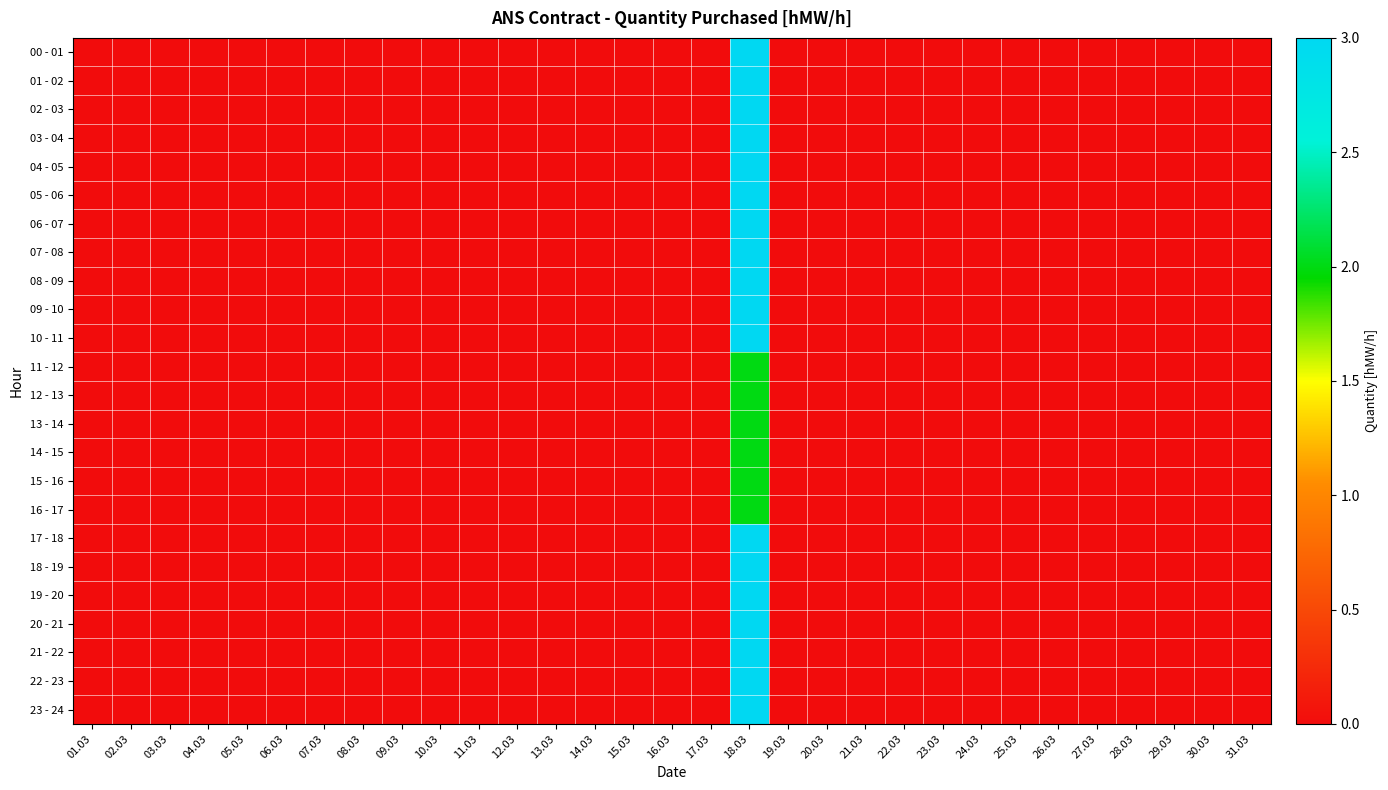

Reading left to right, list all the values displayed in this chart.

00 - 01: 01.03=0	02.03=0	03.03=0	04.03=0	05.03=0	06.03=0	07.03=0	08.03=0	09.03=0	10.03=0	11.03=0	12.03=0	13.03=0	14.03=0	15.03=0	16.03=0	17.03=0	18.03=3	19.03=0	20.03=0	21.03=0	22.03=0	23.03=0	24.03=0	25.03=0	26.03=0	27.03=0	28.03=0	29.03=0	30.03=0	31.03=0
01 - 02: 01.03=0	02.03=0	03.03=0	04.03=0	05.03=0	06.03=0	07.03=0	08.03=0	09.03=0	10.03=0	11.03=0	12.03=0	13.03=0	14.03=0	15.03=0	16.03=0	17.03=0	18.03=3	19.03=0	20.03=0	21.03=0	22.03=0	23.03=0	24.03=0	25.03=0	26.03=0	27.03=0	28.03=0	29.03=0	30.03=0	31.03=0
02 - 03: 01.03=0	02.03=0	03.03=0	04.03=0	05.03=0	06.03=0	07.03=0	08.03=0	09.03=0	10.03=0	11.03=0	12.03=0	13.03=0	14.03=0	15.03=0	16.03=0	17.03=0	18.03=3	19.03=0	20.03=0	21.03=0	22.03=0	23.03=0	24.03=0	25.03=0	26.03=0	27.03=0	28.03=0	29.03=0	30.03=0	31.03=0
03 - 04: 01.03=0	02.03=0	03.03=0	04.03=0	05.03=0	06.03=0	07.03=0	08.03=0	09.03=0	10.03=0	11.03=0	12.03=0	13.03=0	14.03=0	15.03=0	16.03=0	17.03=0	18.03=3	19.03=0	20.03=0	21.03=0	22.03=0	23.03=0	24.03=0	25.03=0	26.03=0	27.03=0	28.03=0	29.03=0	30.03=0	31.03=0
04 - 05: 01.03=0	02.03=0	03.03=0	04.03=0	05.03=0	06.03=0	07.03=0	08.03=0	09.03=0	10.03=0	11.03=0	12.03=0	13.03=0	14.03=0	15.03=0	16.03=0	17.03=0	18.03=3	19.03=0	20.03=0	21.03=0	22.03=0	23.03=0	24.03=0	25.03=0	26.03=0	27.03=0	28.03=0	29.03=0	30.03=0	31.03=0
05 - 06: 01.03=0	02.03=0	03.03=0	04.03=0	05.03=0	06.03=0	07.03=0	08.03=0	09.03=0	10.03=0	11.03=0	12.03=0	13.03=0	14.03=0	15.03=0	16.03=0	17.03=0	18.03=3	19.03=0	20.03=0	21.03=0	22.03=0	23.03=0	24.03=0	25.03=0	26.03=0	27.03=0	28.03=0	29.03=0	30.03=0	31.03=0
06 - 07: 01.03=0	02.03=0	03.03=0	04.03=0	05.03=0	06.03=0	07.03=0	08.03=0	09.03=0	10.03=0	11.03=0	12.03=0	13.03=0	14.03=0	15.03=0	16.03=0	17.03=0	18.03=3	19.03=0	20.03=0	21.03=0	22.03=0	23.03=0	24.03=0	25.03=0	26.03=0	27.03=0	28.03=0	29.03=0	30.03=0	31.03=0
07 - 08: 01.03=0	02.03=0	03.03=0	04.03=0	05.03=0	06.03=0	07.03=0	08.03=0	09.03=0	10.03=0	11.03=0	12.03=0	13.03=0	14.03=0	15.03=0	16.03=0	17.03=0	18.03=3	19.03=0	20.03=0	21.03=0	22.03=0	23.03=0	24.03=0	25.03=0	26.03=0	27.03=0	28.03=0	29.03=0	30.03=0	31.03=0
08 - 09: 01.03=0	02.03=0	03.03=0	04.03=0	05.03=0	06.03=0	07.03=0	08.03=0	09.03=0	10.03=0	11.03=0	12.03=0	13.03=0	14.03=0	15.03=0	16.03=0	17.03=0	18.03=3	19.03=0	20.03=0	21.03=0	22.03=0	23.03=0	24.03=0	25.03=0	26.03=0	27.03=0	28.03=0	29.03=0	30.03=0	31.03=0
09 - 10: 01.03=0	02.03=0	03.03=0	04.03=0	05.03=0	06.03=0	07.03=0	08.03=0	09.03=0	10.03=0	11.03=0	12.03=0	13.03=0	14.03=0	15.03=0	16.03=0	17.03=0	18.03=3	19.03=0	20.03=0	21.03=0	22.03=0	23.03=0	24.03=0	25.03=0	26.03=0	27.03=0	28.03=0	29.03=0	30.03=0	31.03=0
10 - 11: 01.03=0	02.03=0	03.03=0	04.03=0	05.03=0	06.03=0	07.03=0	08.03=0	09.03=0	10.03=0	11.03=0	12.03=0	13.03=0	14.03=0	15.03=0	16.03=0	17.03=0	18.03=3	19.03=0	20.03=0	21.03=0	22.03=0	23.03=0	24.03=0	25.03=0	26.03=0	27.03=0	28.03=0	29.03=0	30.03=0	31.03=0
11 - 12: 01.03=0	02.03=0	03.03=0	04.03=0	05.03=0	06.03=0	07.03=0	08.03=0	09.03=0	10.03=0	11.03=0	12.03=0	13.03=0	14.03=0	15.03=0	16.03=0	17.03=0	18.03=2	19.03=0	20.03=0	21.03=0	22.03=0	23.03=0	24.03=0	25.03=0	26.03=0	27.03=0	28.03=0	29.03=0	30.03=0	31.03=0
12 - 13: 01.03=0	02.03=0	03.03=0	04.03=0	05.03=0	06.03=0	07.03=0	08.03=0	09.03=0	10.03=0	11.03=0	12.03=0	13.03=0	14.03=0	15.03=0	16.03=0	17.03=0	18.03=2	19.03=0	20.03=0	21.03=0	22.03=0	23.03=0	24.03=0	25.03=0	26.03=0	27.03=0	28.03=0	29.03=0	30.03=0	31.03=0
13 - 14: 01.03=0	02.03=0	03.03=0	04.03=0	05.03=0	06.03=0	07.03=0	08.03=0	09.03=0	10.03=0	11.03=0	12.03=0	13.03=0	14.03=0	15.03=0	16.03=0	17.03=0	18.03=2	19.03=0	20.03=0	21.03=0	22.03=0	23.03=0	24.03=0	25.03=0	26.03=0	27.03=0	28.03=0	29.03=0	30.03=0	31.03=0
14 - 15: 01.03=0	02.03=0	03.03=0	04.03=0	05.03=0	06.03=0	07.03=0	08.03=0	09.03=0	10.03=0	11.03=0	12.03=0	13.03=0	14.03=0	15.03=0	16.03=0	17.03=0	18.03=2	19.03=0	20.03=0	21.03=0	22.03=0	23.03=0	24.03=0	25.03=0	26.03=0	27.03=0	28.03=0	29.03=0	30.03=0	31.03=0
15 - 16: 01.03=0	02.03=0	03.03=0	04.03=0	05.03=0	06.03=0	07.03=0	08.03=0	09.03=0	10.03=0	11.03=0	12.03=0	13.03=0	14.03=0	15.03=0	16.03=0	17.03=0	18.03=2	19.03=0	20.03=0	21.03=0	22.03=0	23.03=0	24.03=0	25.03=0	26.03=0	27.03=0	28.03=0	29.03=0	30.03=0	31.03=0
16 - 17: 01.03=0	02.03=0	03.03=0	04.03=0	05.03=0	06.03=0	07.03=0	08.03=0	09.03=0	10.03=0	11.03=0	12.03=0	13.03=0	14.03=0	15.03=0	16.03=0	17.03=0	18.03=2	19.03=0	20.03=0	21.03=0	22.03=0	23.03=0	24.03=0	25.03=0	26.03=0	27.03=0	28.03=0	29.03=0	30.03=0	31.03=0
17 - 18: 01.03=0	02.03=0	03.03=0	04.03=0	05.03=0	06.03=0	07.03=0	08.03=0	09.03=0	10.03=0	11.03=0	12.03=0	13.03=0	14.03=0	15.03=0	16.03=0	17.03=0	18.03=3	19.03=0	20.03=0	21.03=0	22.03=0	23.03=0	24.03=0	25.03=0	26.03=0	27.03=0	28.03=0	29.03=0	30.03=0	31.03=0
18 - 19: 01.03=0	02.03=0	03.03=0	04.03=0	05.03=0	06.03=0	07.03=0	08.03=0	09.03=0	10.03=0	11.03=0	12.03=0	13.03=0	14.03=0	15.03=0	16.03=0	17.03=0	18.03=3	19.03=0	20.03=0	21.03=0	22.03=0	23.03=0	24.03=0	25.03=0	26.03=0	27.03=0	28.03=0	29.03=0	30.03=0	31.03=0
19 - 20: 01.03=0	02.03=0	03.03=0	04.03=0	05.03=0	06.03=0	07.03=0	08.03=0	09.03=0	10.03=0	11.03=0	12.03=0	13.03=0	14.03=0	15.03=0	16.03=0	17.03=0	18.03=3	19.03=0	20.03=0	21.03=0	22.03=0	23.03=0	24.03=0	25.03=0	26.03=0	27.03=0	28.03=0	29.03=0	30.03=0	31.03=0
20 - 21: 01.03=0	02.03=0	03.03=0	04.03=0	05.03=0	06.03=0	07.03=0	08.03=0	09.03=0	10.03=0	11.03=0	12.03=0	13.03=0	14.03=0	15.03=0	16.03=0	17.03=0	18.03=3	19.03=0	20.03=0	21.03=0	22.03=0	23.03=0	24.03=0	25.03=0	26.03=0	27.03=0	28.03=0	29.03=0	30.03=0	31.03=0
21 - 22: 01.03=0	02.03=0	03.03=0	04.03=0	05.03=0	06.03=0	07.03=0	08.03=0	09.03=0	10.03=0	11.03=0	12.03=0	13.03=0	14.03=0	15.03=0	16.03=0	17.03=0	18.03=3	19.03=0	20.03=0	21.03=0	22.03=0	23.03=0	24.03=0	25.03=0	26.03=0	27.03=0	28.03=0	29.03=0	30.03=0	31.03=0
22 - 23: 01.03=0	02.03=0	03.03=0	04.03=0	05.03=0	06.03=0	07.03=0	08.03=0	09.03=0	10.03=0	11.03=0	12.03=0	13.03=0	14.03=0	15.03=0	16.03=0	17.03=0	18.03=3	19.03=0	20.03=0	21.03=0	22.03=0	23.03=0	24.03=0	25.03=0	26.03=0	27.03=0	28.03=0	29.03=0	30.03=0	31.03=0
23 - 24: 01.03=0	02.03=0	03.03=0	04.03=0	05.03=0	06.03=0	07.03=0	08.03=0	09.03=0	10.03=0	11.03=0	12.03=0	13.03=0	14.03=0	15.03=0	16.03=0	17.03=0	18.03=3	19.03=0	20.03=0	21.03=0	22.03=0	23.03=0	24.03=0	25.03=0	26.03=0	27.03=0	28.03=0	29.03=0	30.03=0	31.03=0